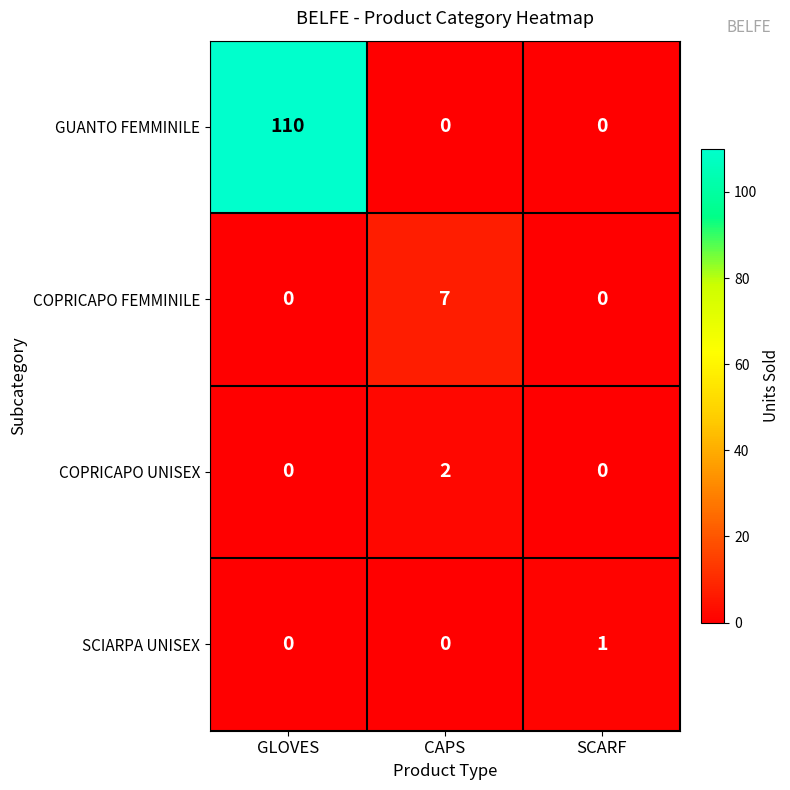

Count the number of categories in the chart.

3